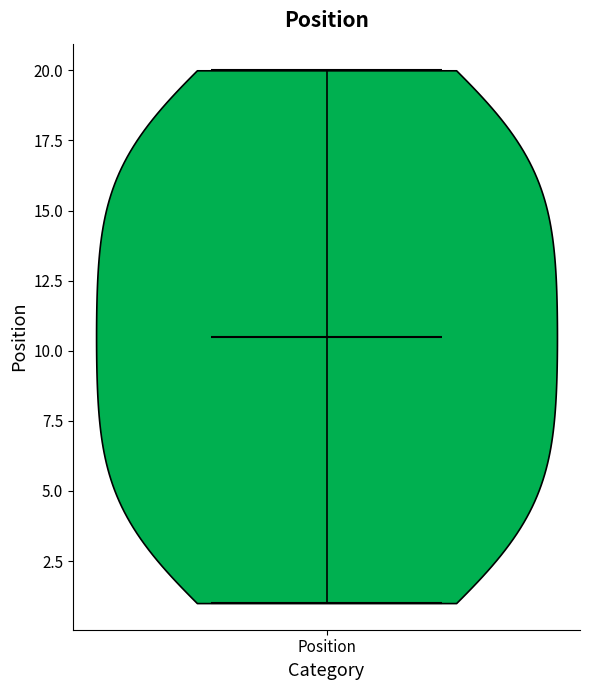

What is the highest point the violin for Position reaches on the y-axis? The values are not printed on the chart, so give them approximately, as read against the axis.

20.0